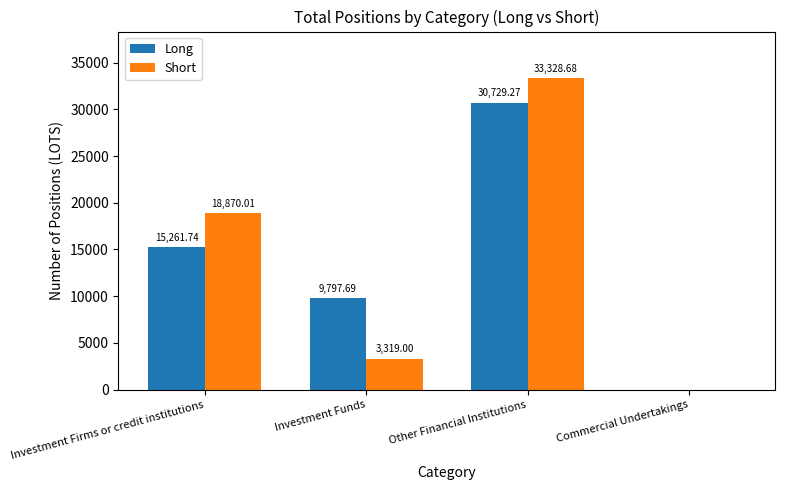

Which category has the highest value across all series?

Other Financial Institutions